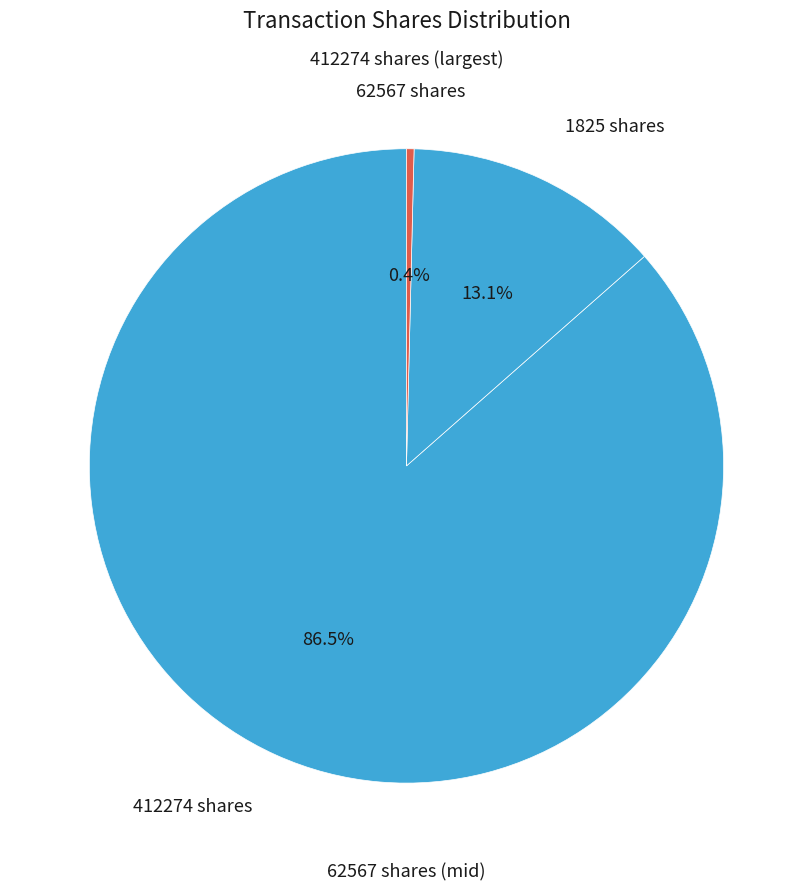

To the nearest percent, what is the average slice percentage?

33%